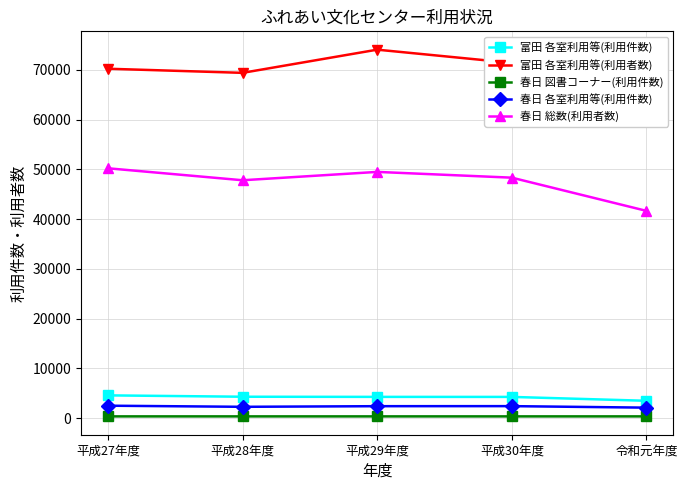

List the series in order of their peak value, highest first.

富田 各室利用等(利用者数), 春日 総数(利用者数), 富田 各室利用等(利用件数), 春日 各室利用等(利用件数), 春日 図書コーナー(利用件数)